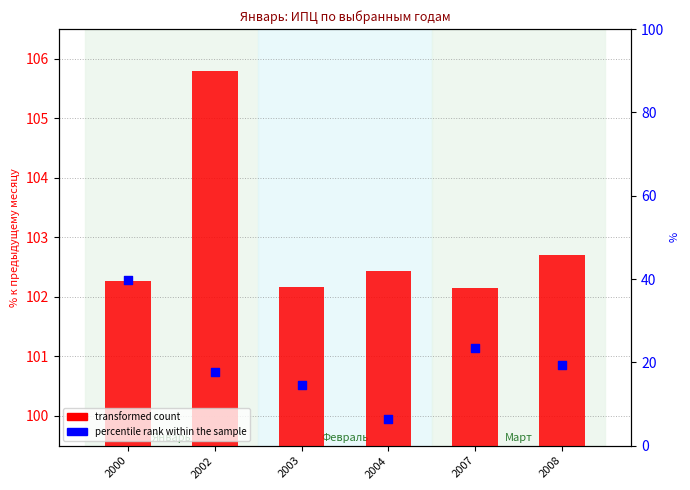

Which series has the largest Y range (max minus min)?

percentile rank within the sample